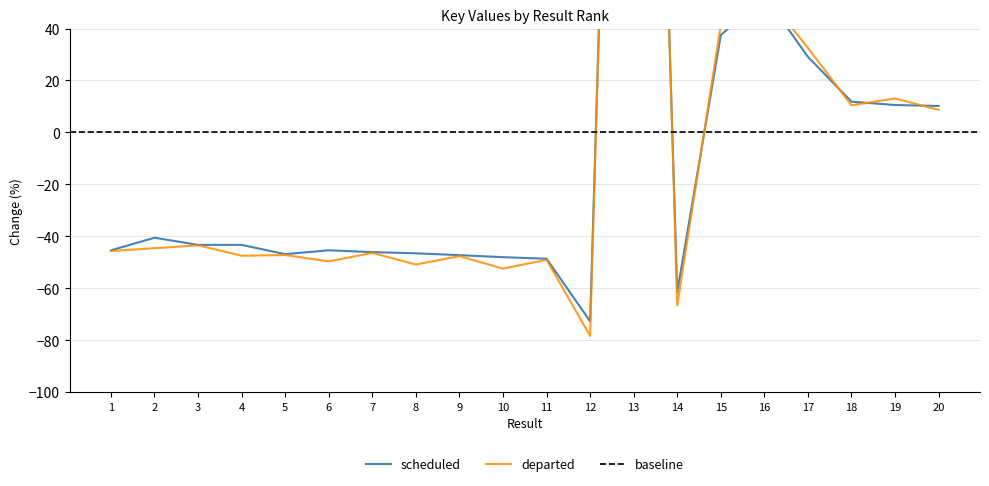

What is the value of the 11th point from the left?

-48.6